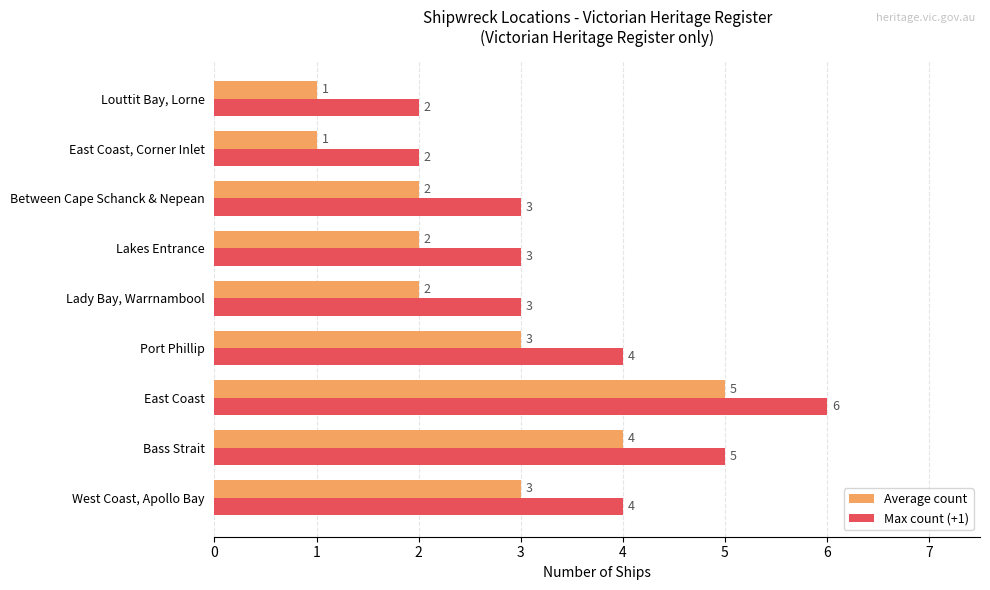

List the series in order of their peak value, lowest first.

Average count, Max count (+1)